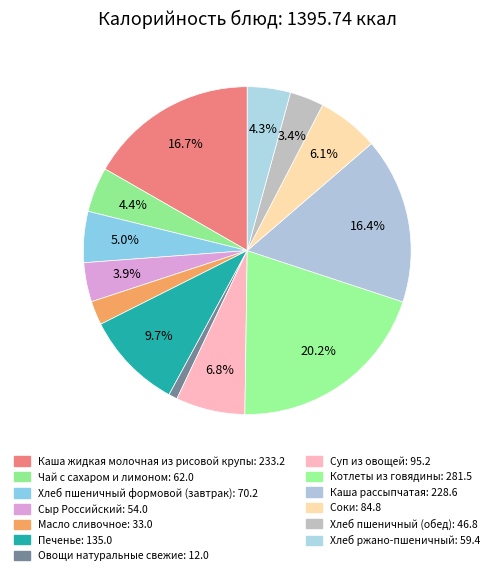

Approximately how many times larger is the value at Котлеты из говядины compared to Каша жидкая молочная из рисовой крупы?

1.2